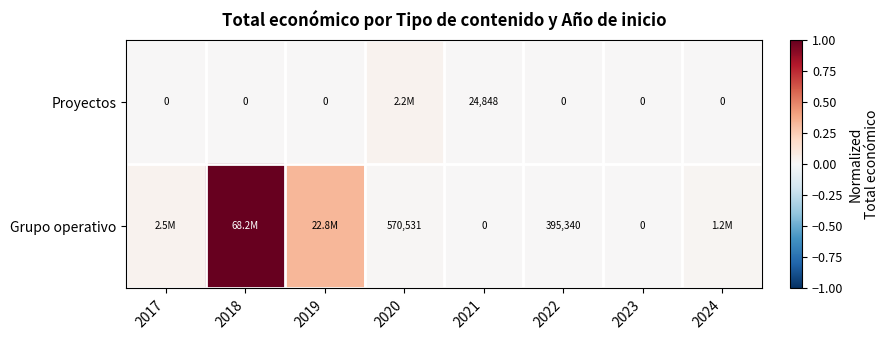

Is the value of Proyectos at 2021 greater than the value of Grupo operativo at 2022?

No